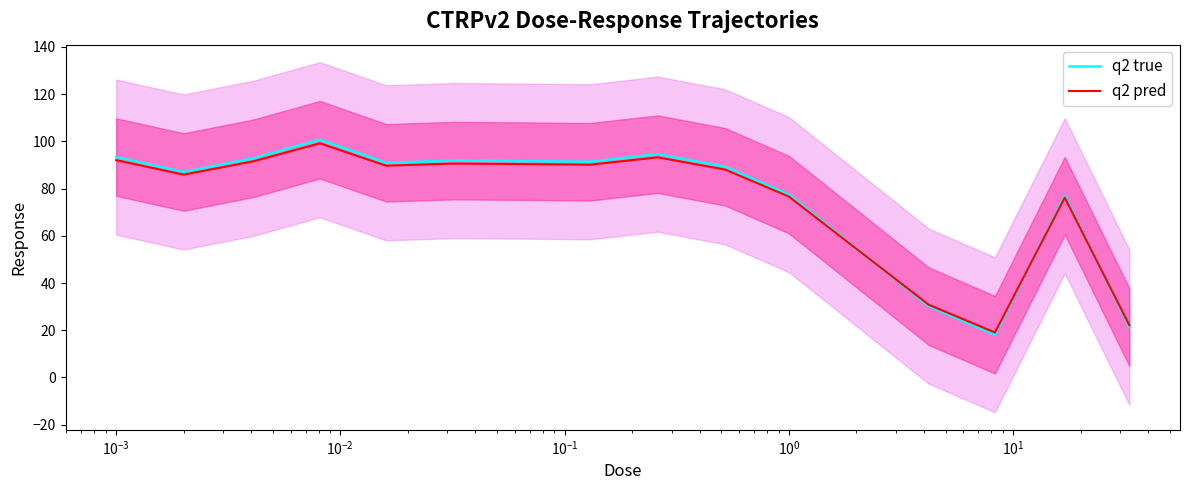

What is the highest value of the q2 pred series?

99.2